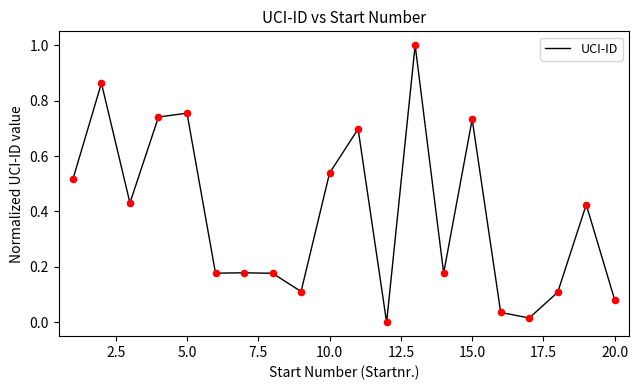

What is the greatest value displayed?

1.0